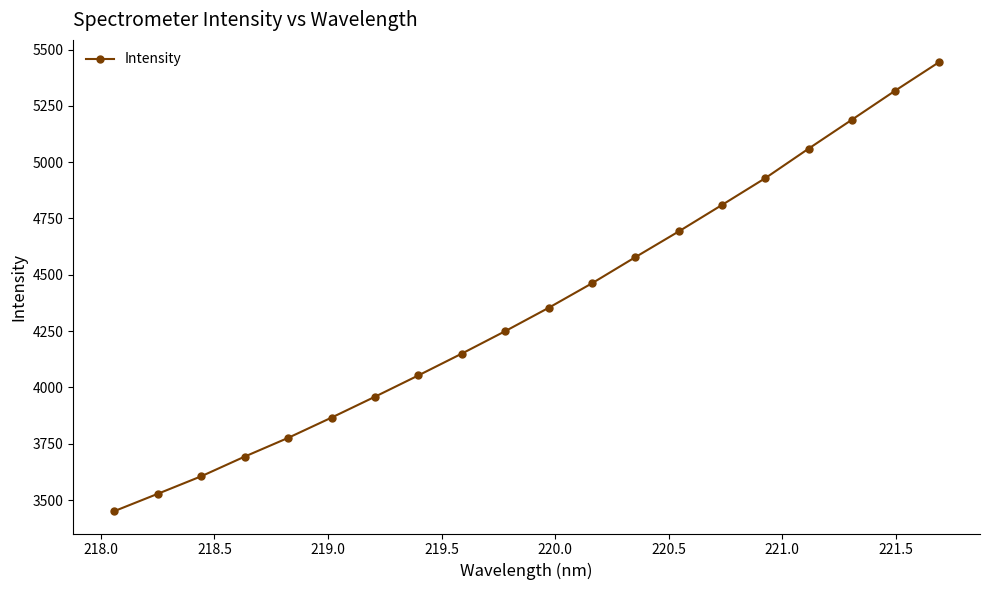

What is the value of the 8th point from the left?

4053.2